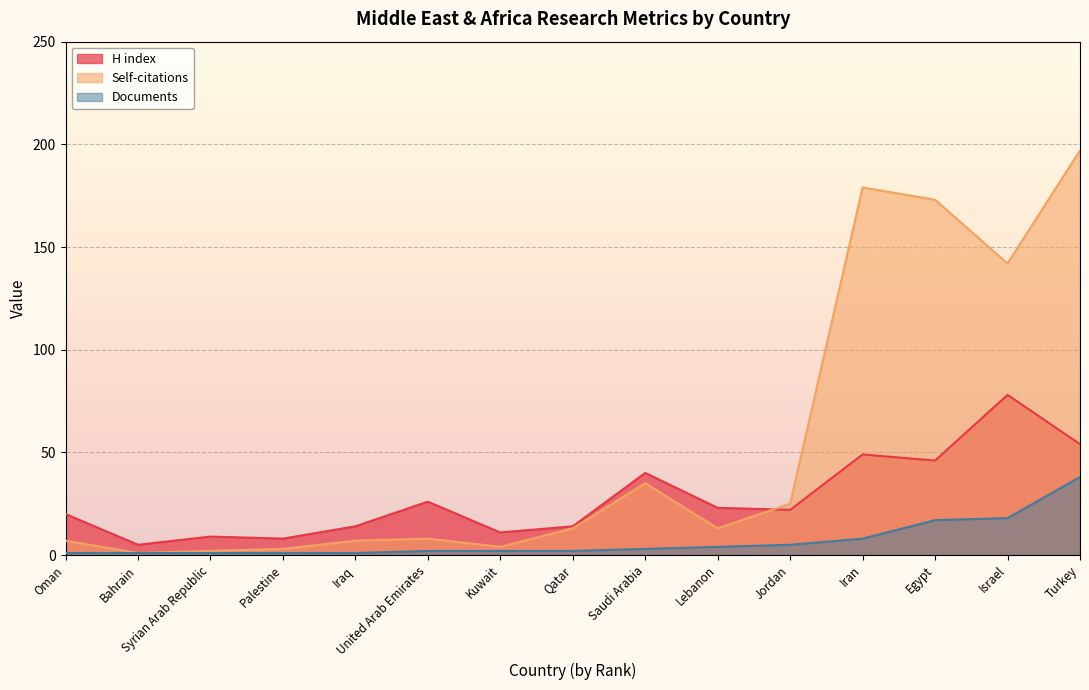

What is the sum of all Documents values?

104